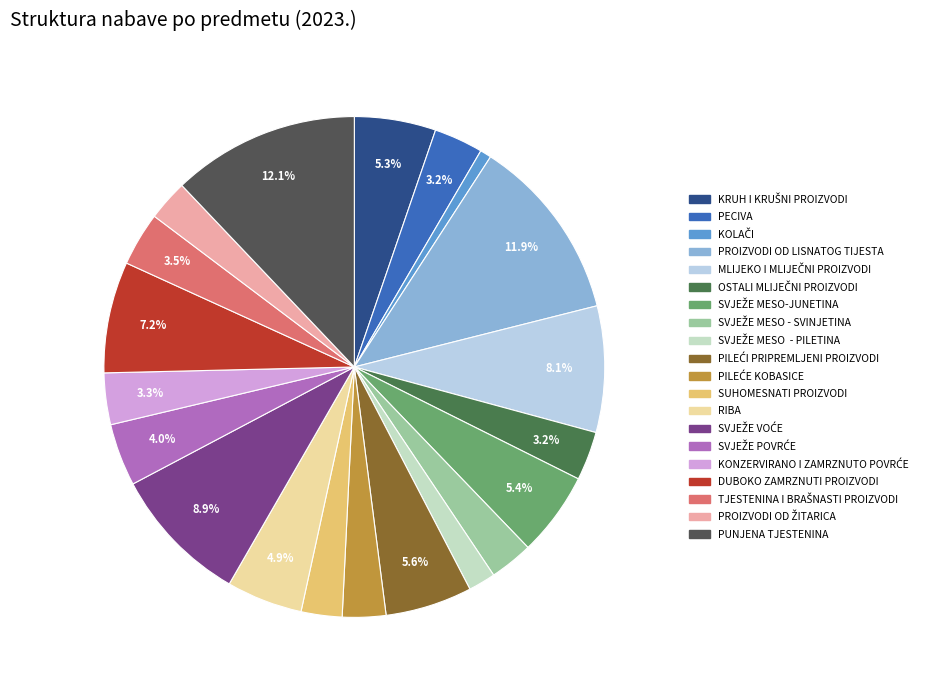

Does any single category account for the majority?

No